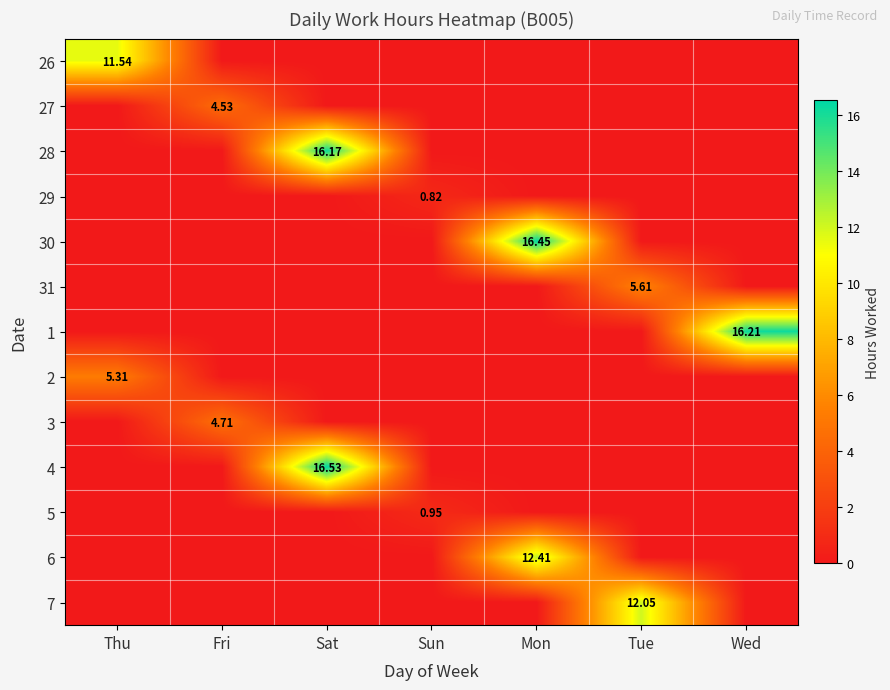

Between Sun and Tue, which series saw the biggest shift?

7